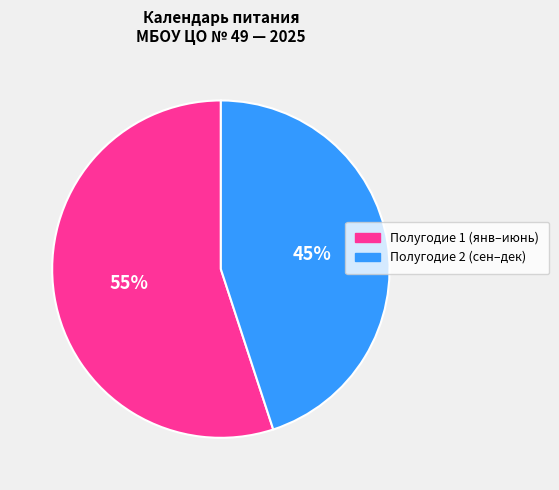

Is there any slice that represents more than half of the pie?

Yes